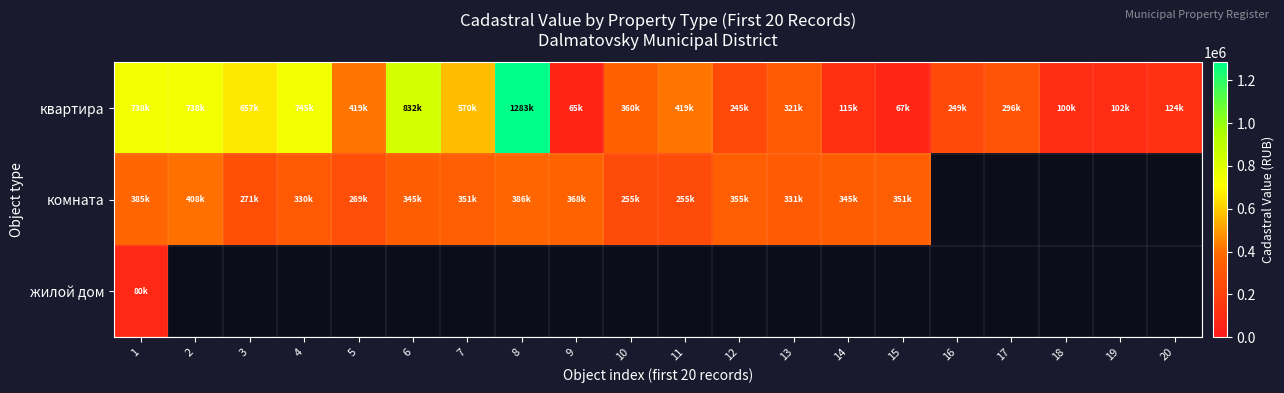

How many values in the комната series are below 354738?

10